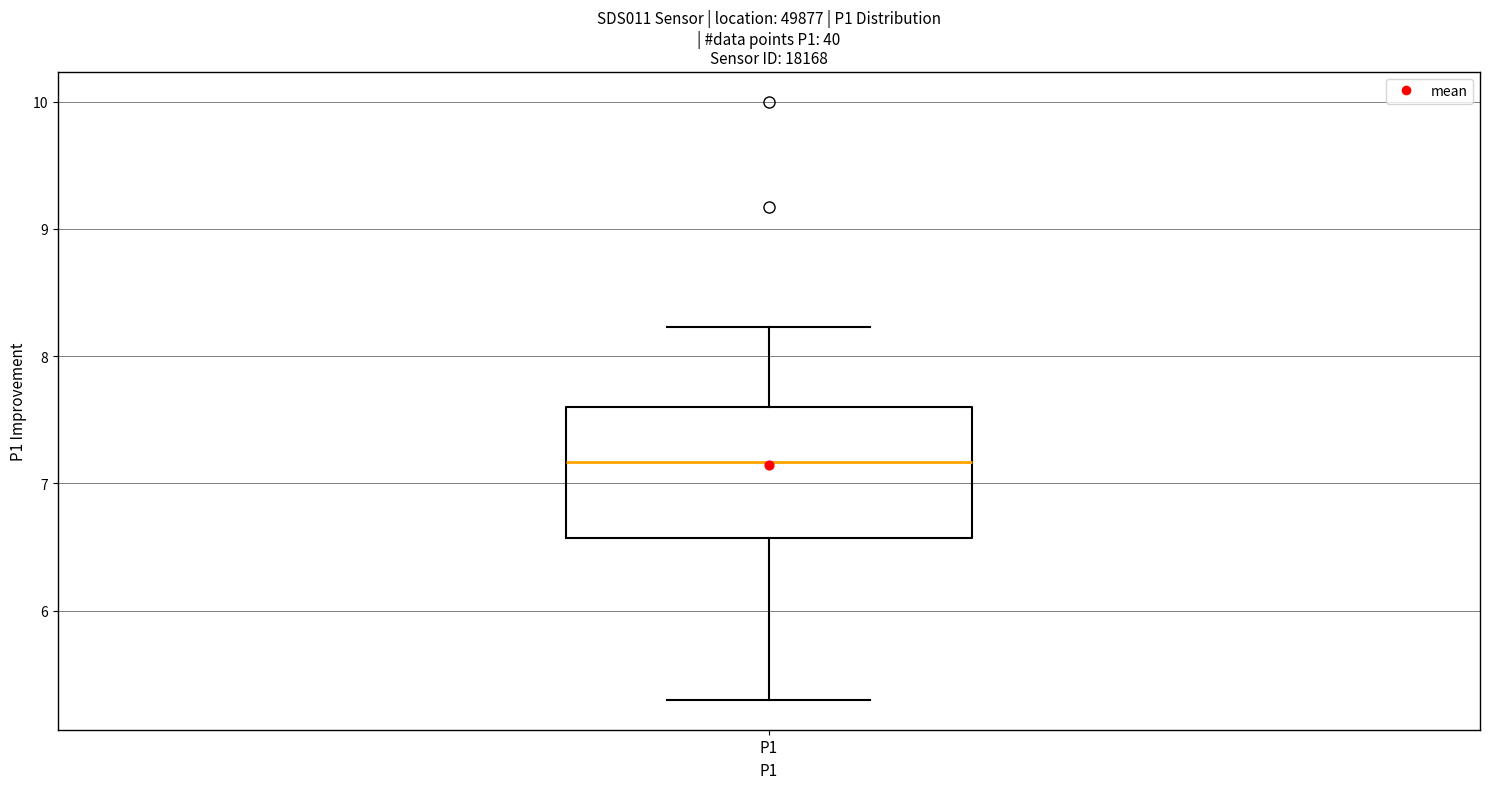

Transcribe this box plot: give where the median line is, the range the box spans, and where the two whiskers end, as read against the y-axis. The values are not printed on the chart, so give them approximately, as read against the axis.

median 7.2, box 6.6 to 7.6, whiskers 5.3 to 8.2